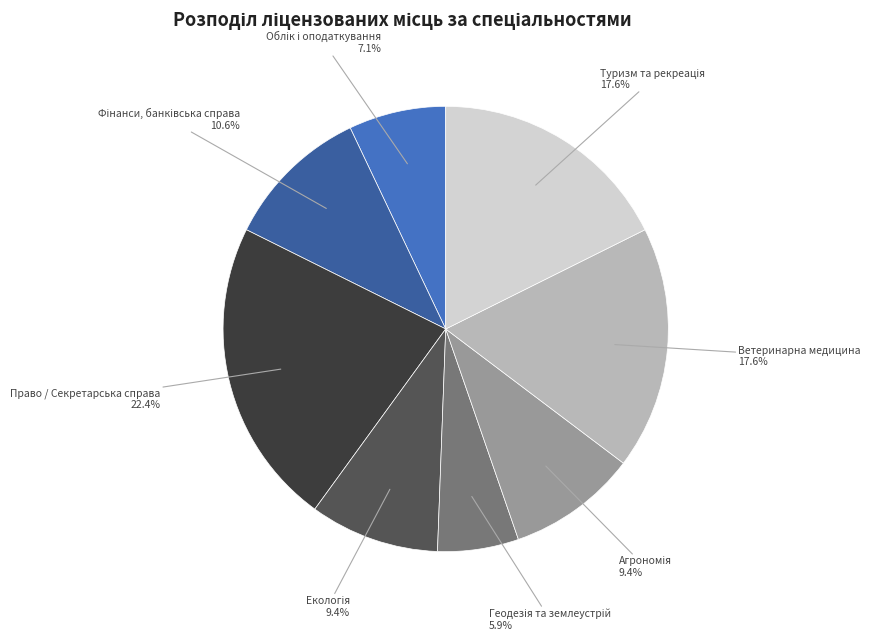

Is there any slice that represents more than half of the pie?

No